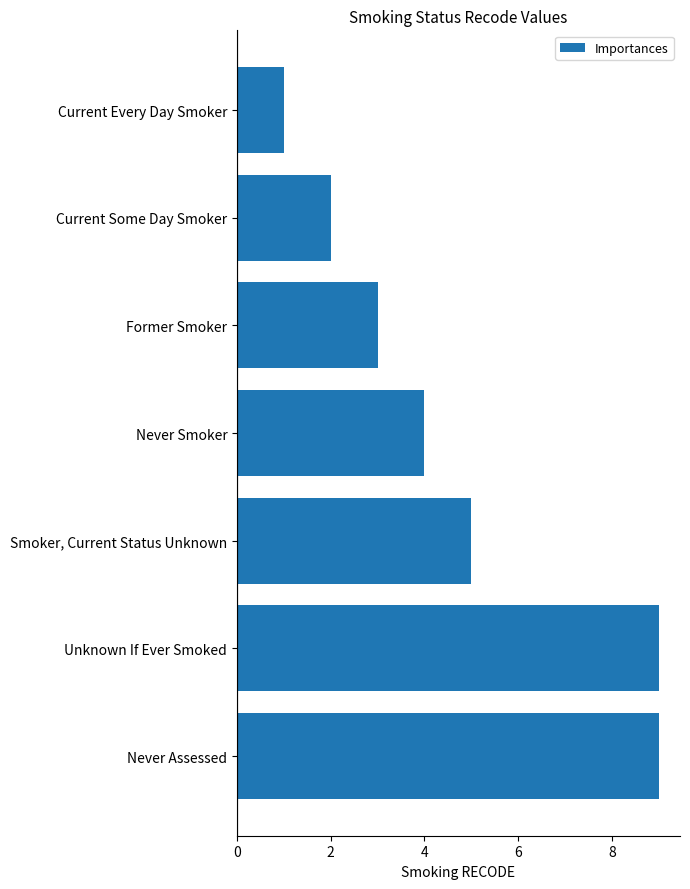

How many series are shown in this chart?

1